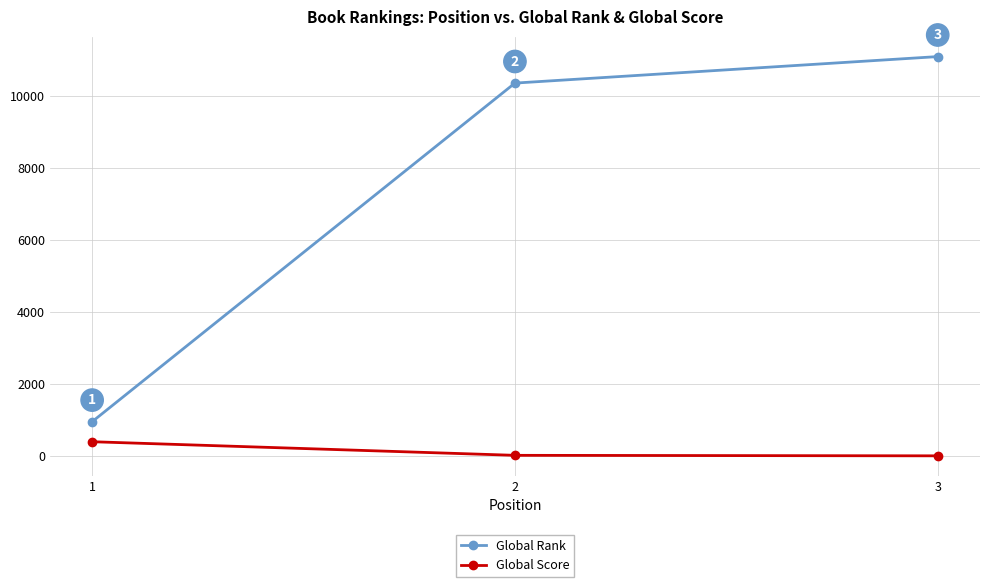

At how many categories does at least one series exceed 3505?

2